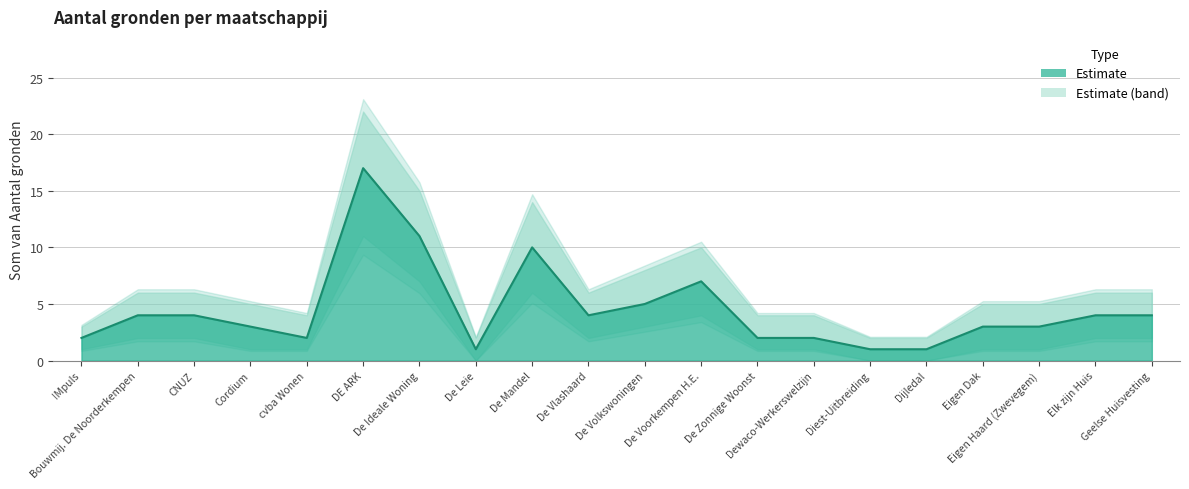

What is the label of the 7th point from the right?

Dewaco-Werkerswelzijn